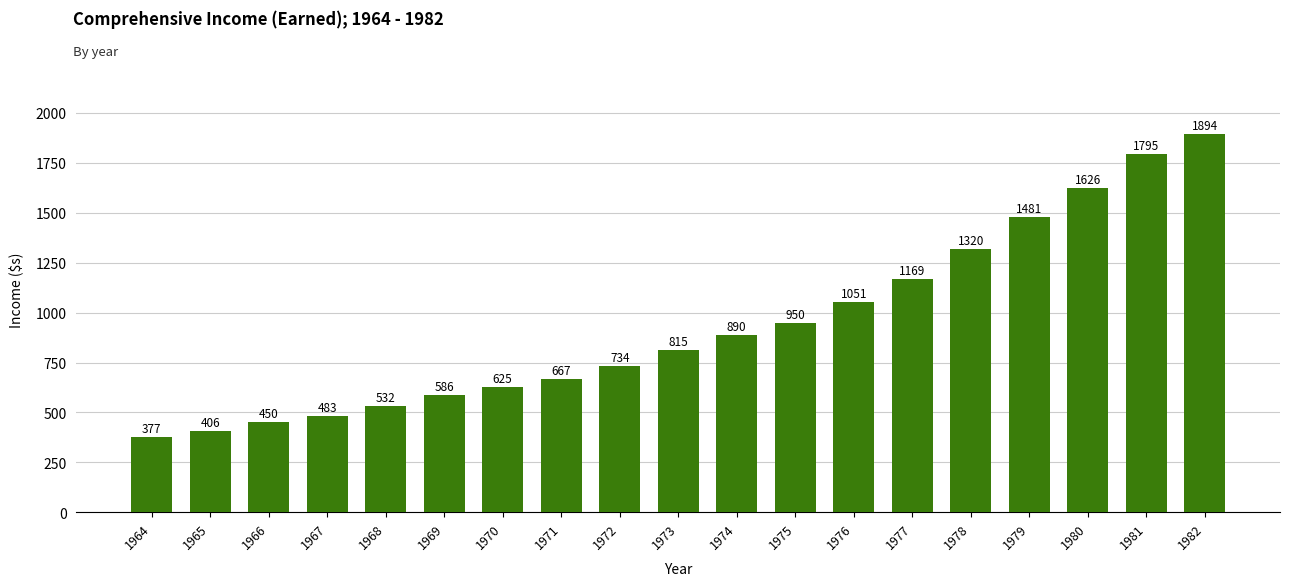

What is the value of the 5th bar from the left?

532.1